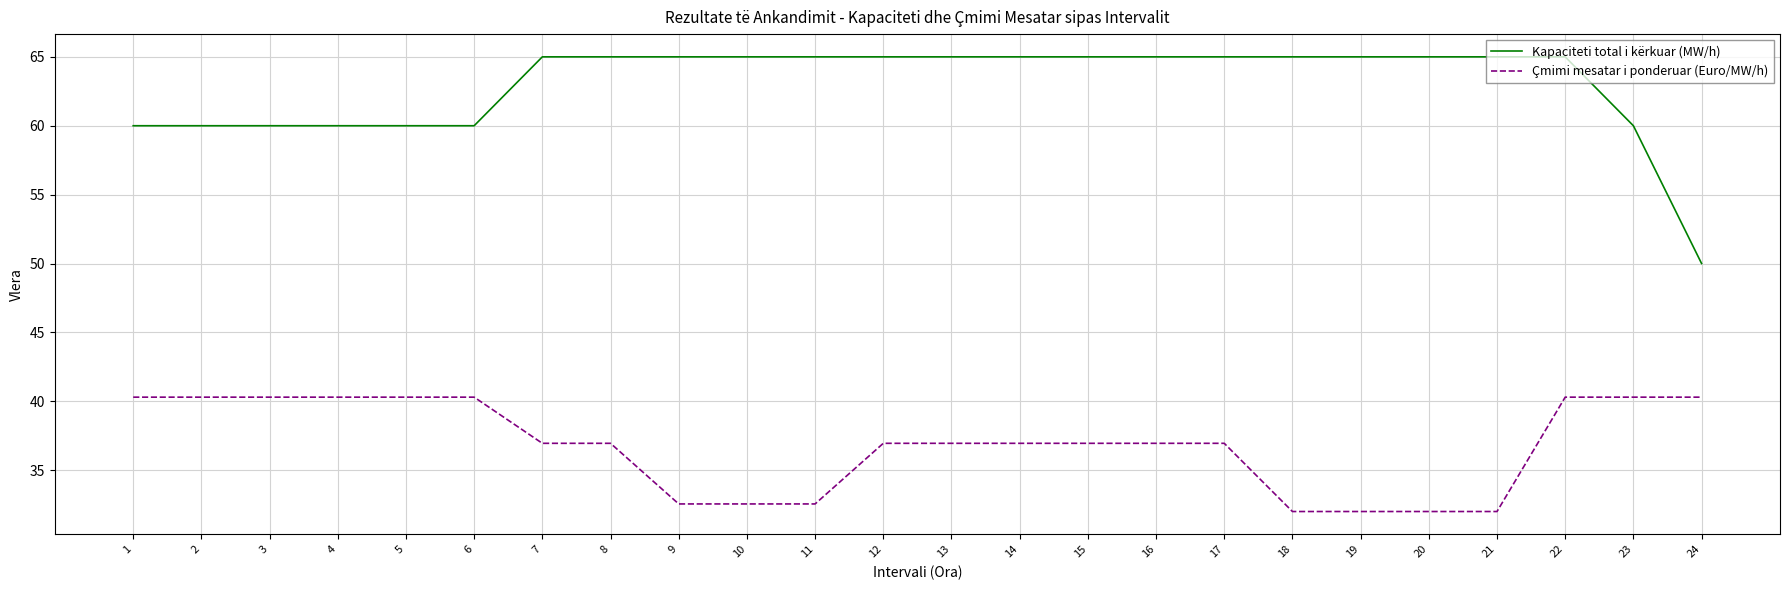

How many Kapaciteti total i kërkuar (MW/h) values are between 60 and 65?

23